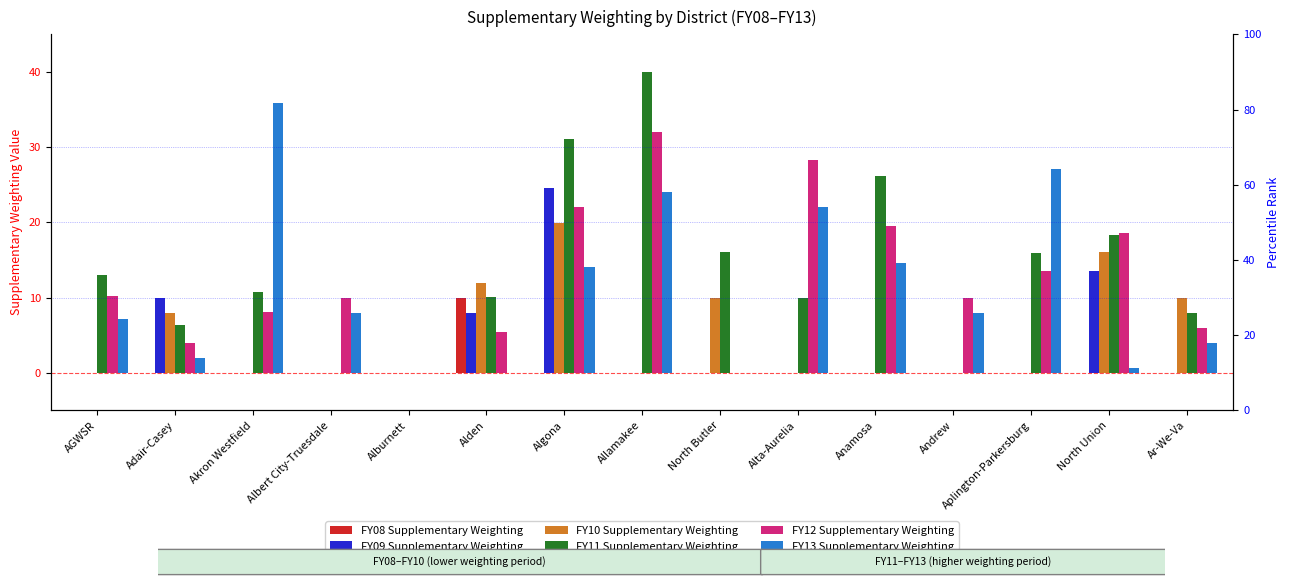

Where is FY11 Supplementary Weighting nearest to the value 20?

North Union